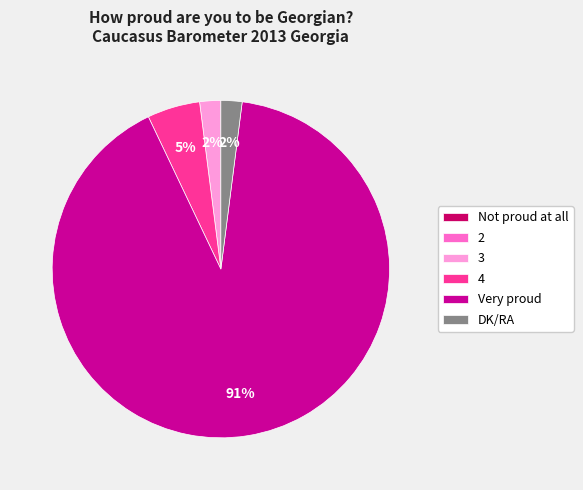

Which slice represents more than half of the pie?

Very proud